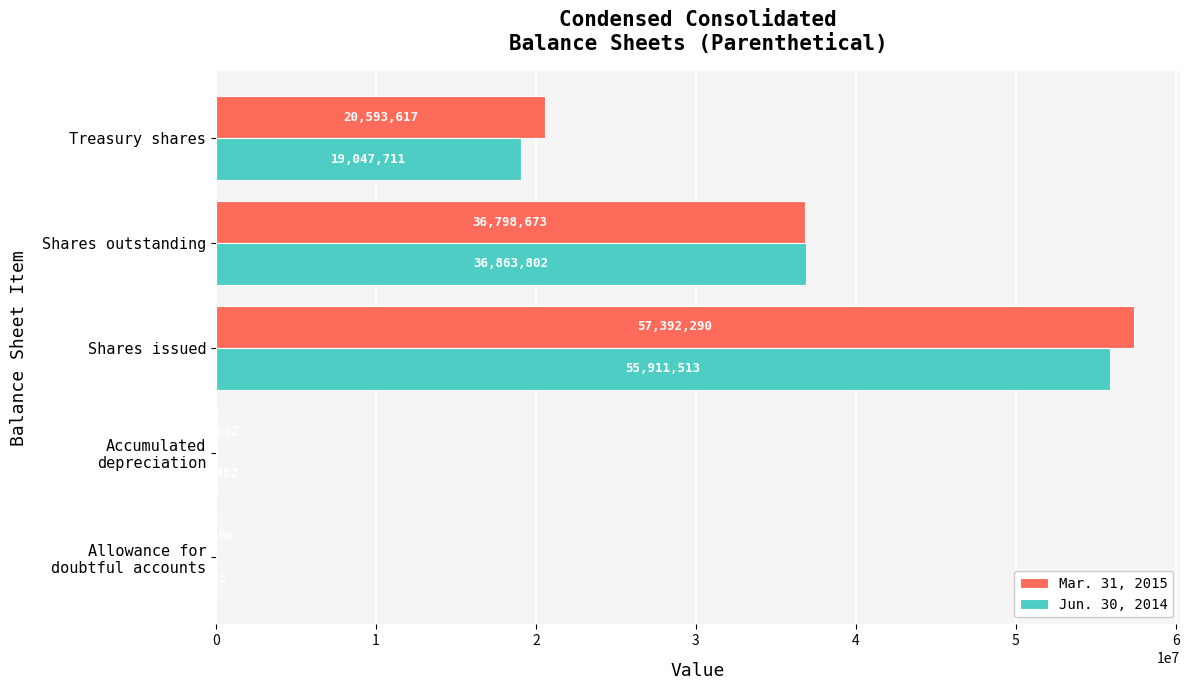

What is the maximum value for Jun. 30, 2014?

55911513